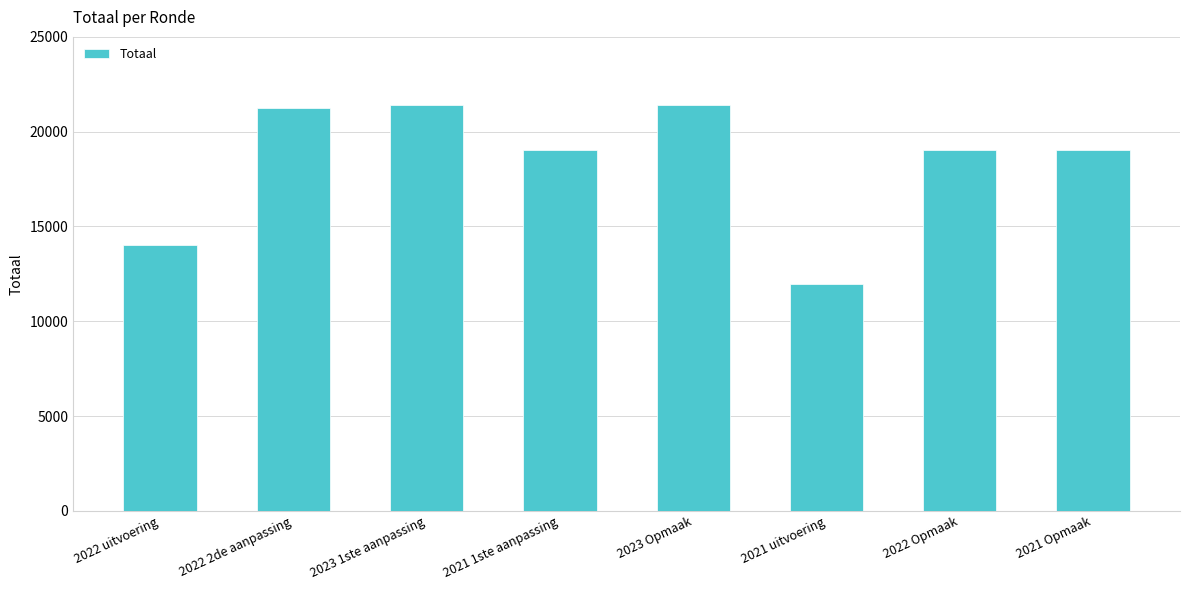

How many categories are shown in the chart?

8